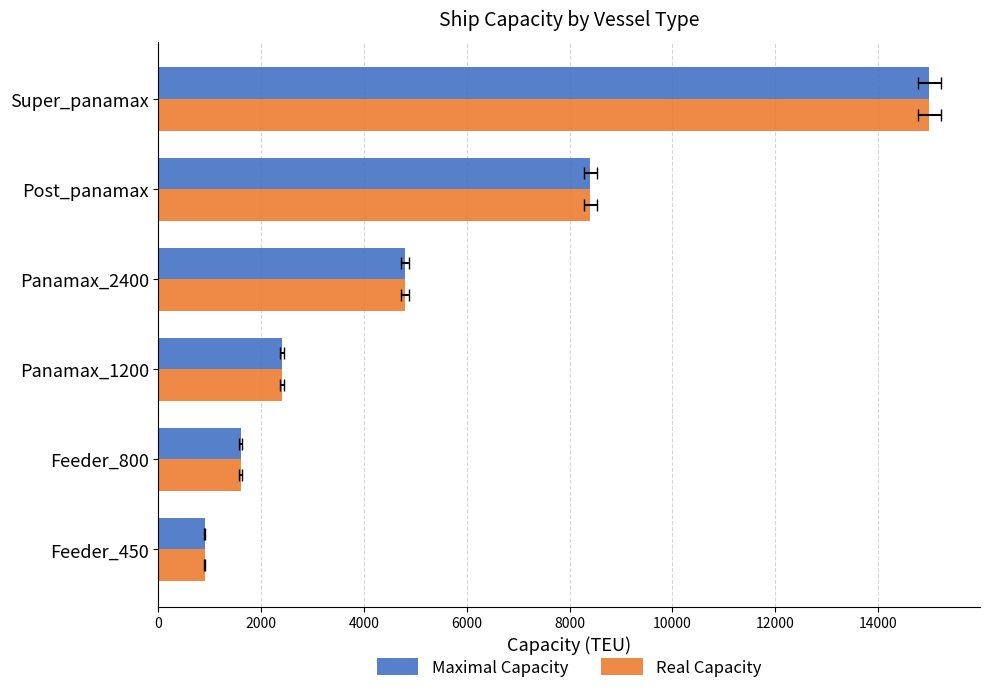

Is it true that Maximal Capacity equals 8400 at Post_panamax?

True